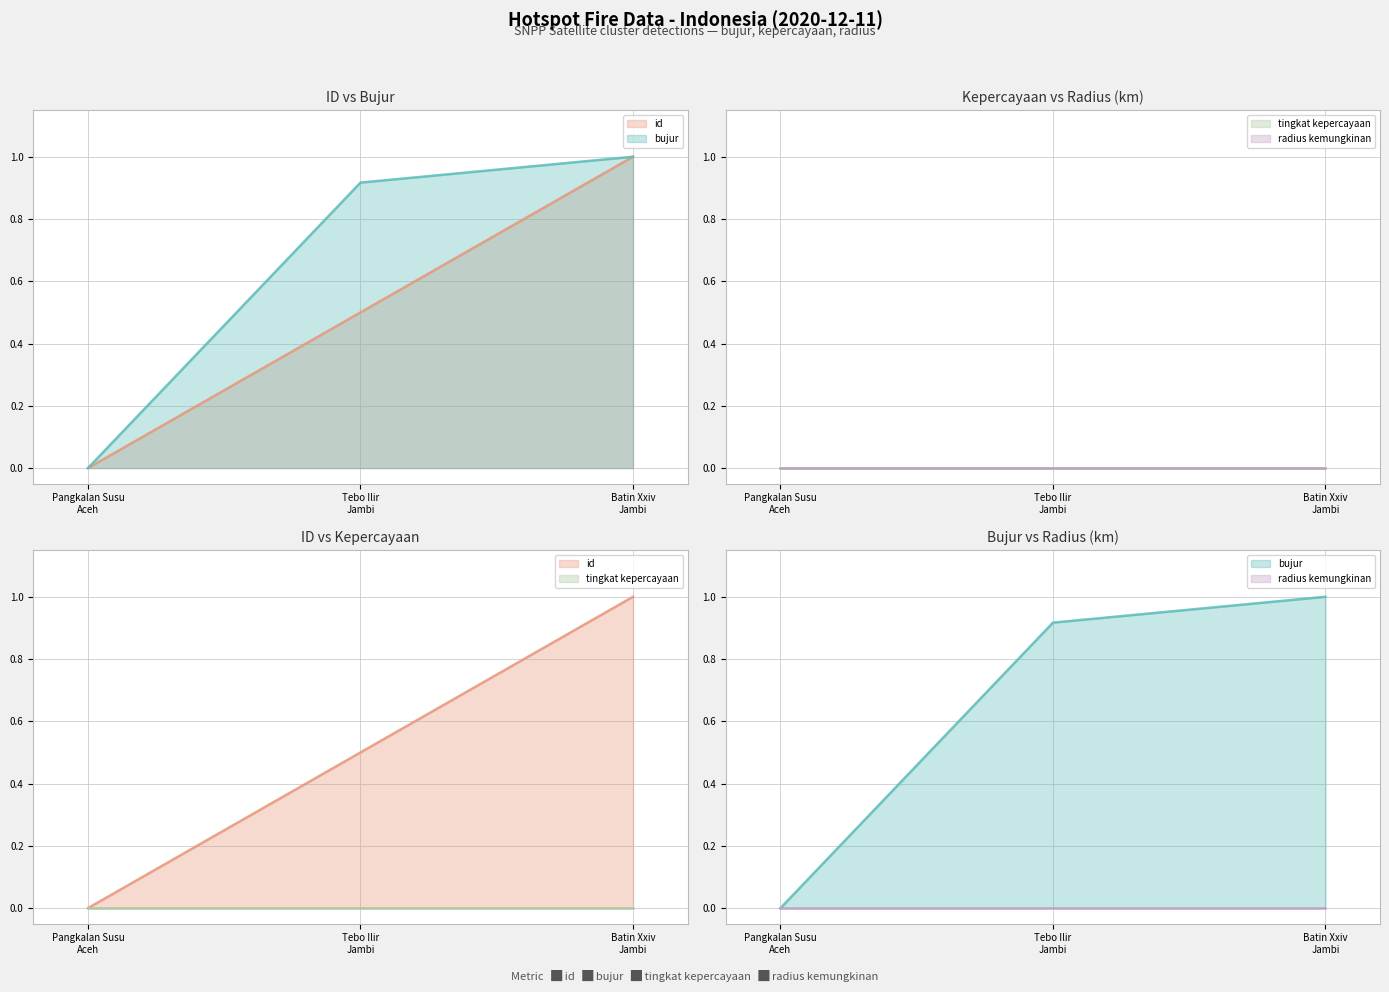

At how many categories does at least one series exceed 0?

2